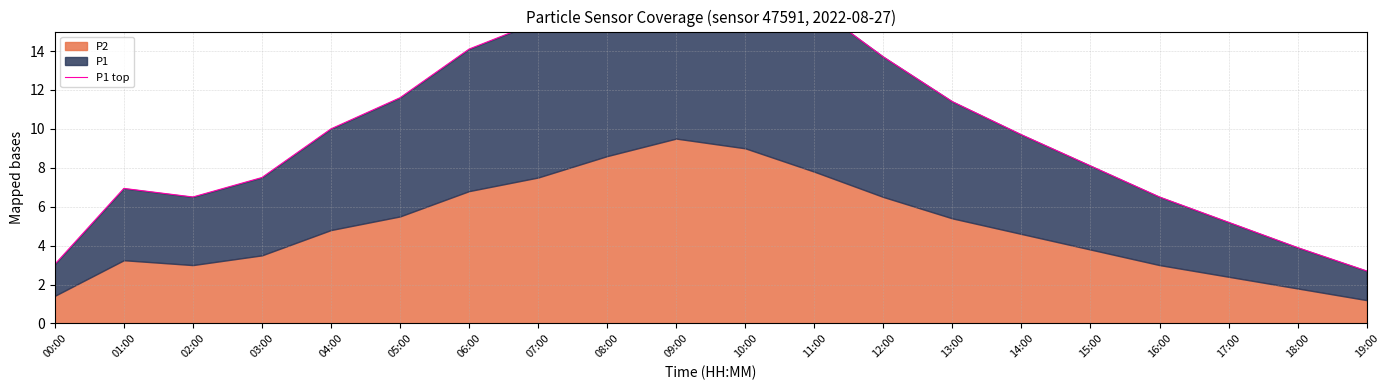

Reading left to right, list all the values displayed in this chart.

3.0	6.9	6.5	7.5	10.0	11.6	14.1	15.5	17.7	19.7	18.8	16.3	13.7	11.4	9.7	8.1	6.5	5.2	3.9	2.7